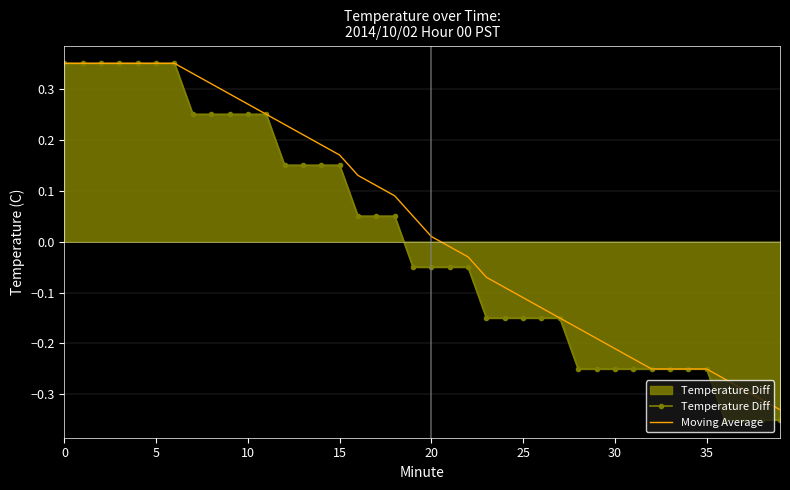

Which series has the largest total across all categories?

Moving Average